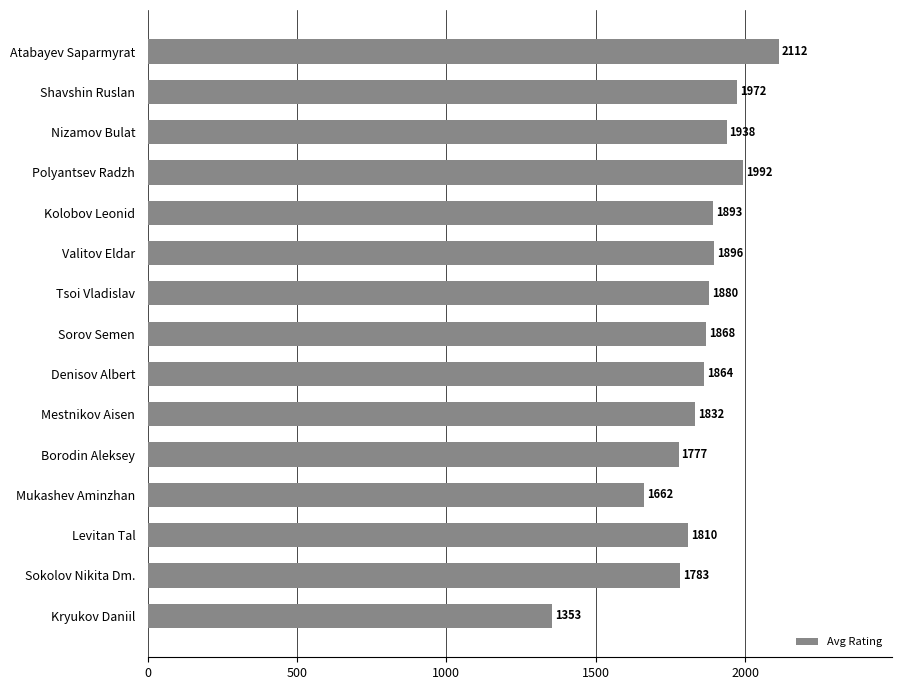

What is the sum of the values at Denisov Albert and Sorov Semen?

3732.0